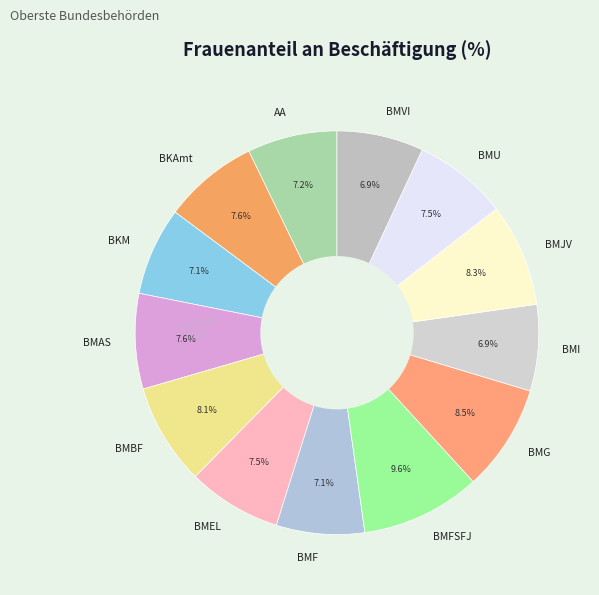

To the nearest percent, what is the combined percentage of BMU and BMF?

15%